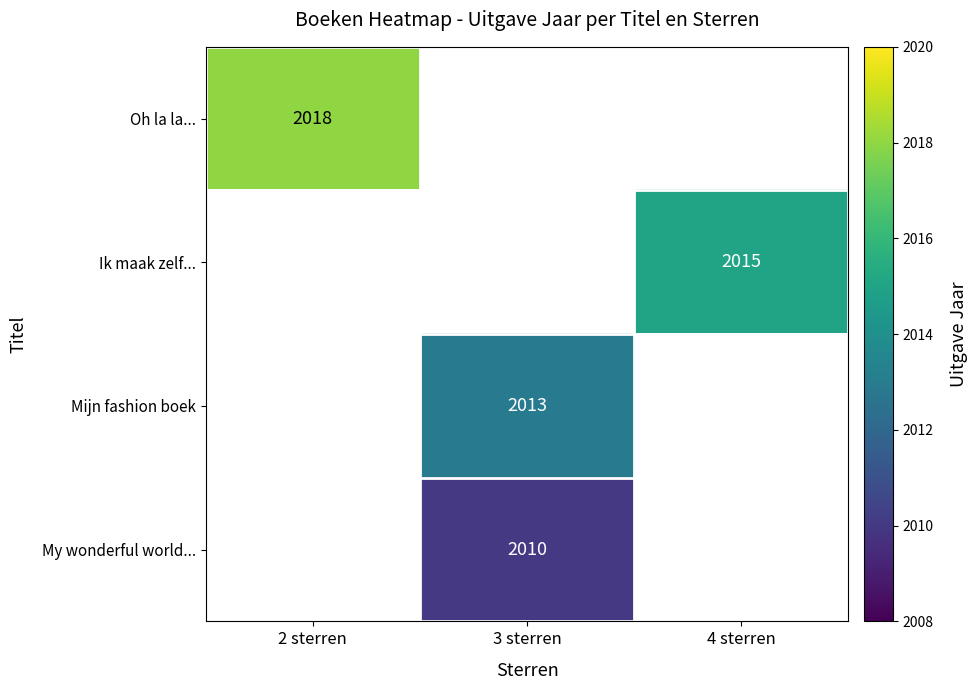

True or false: Mijn fashion boek has a value of 2013 at 3 sterren.

True